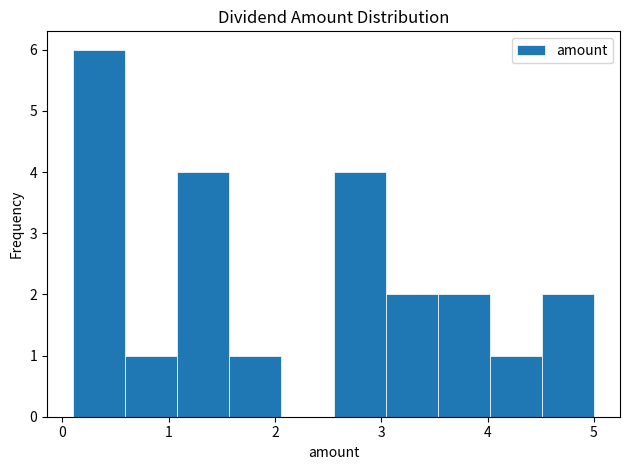

How tall is the bar that spans 2.55 to 3.04 on the x-axis? Neither the bar edges nor the heights are printed on the chart, so give them approximately, as read against the axes.

4